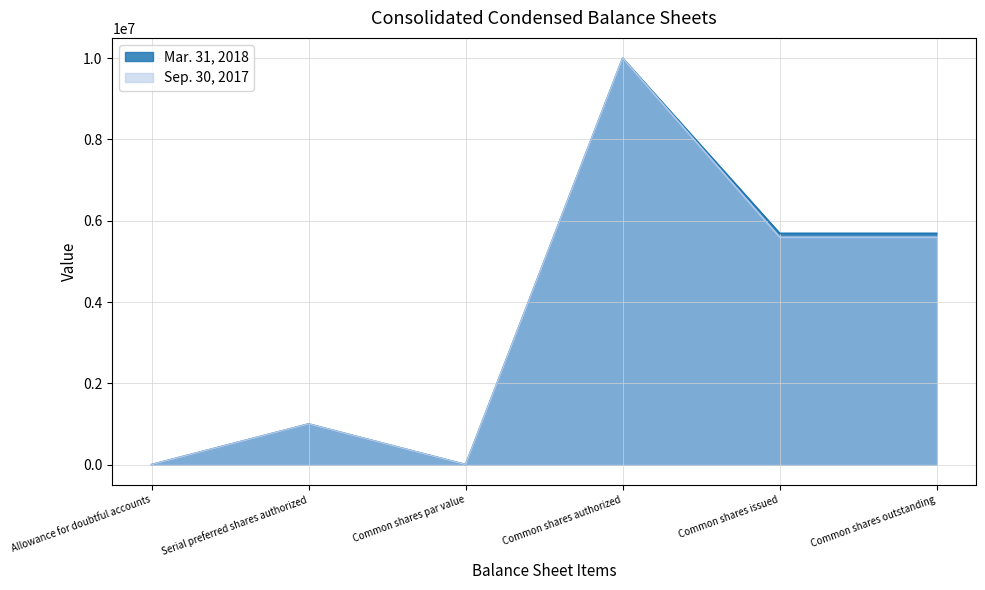

Which series has the largest range (max minus min)?

Mar. 31, 2018